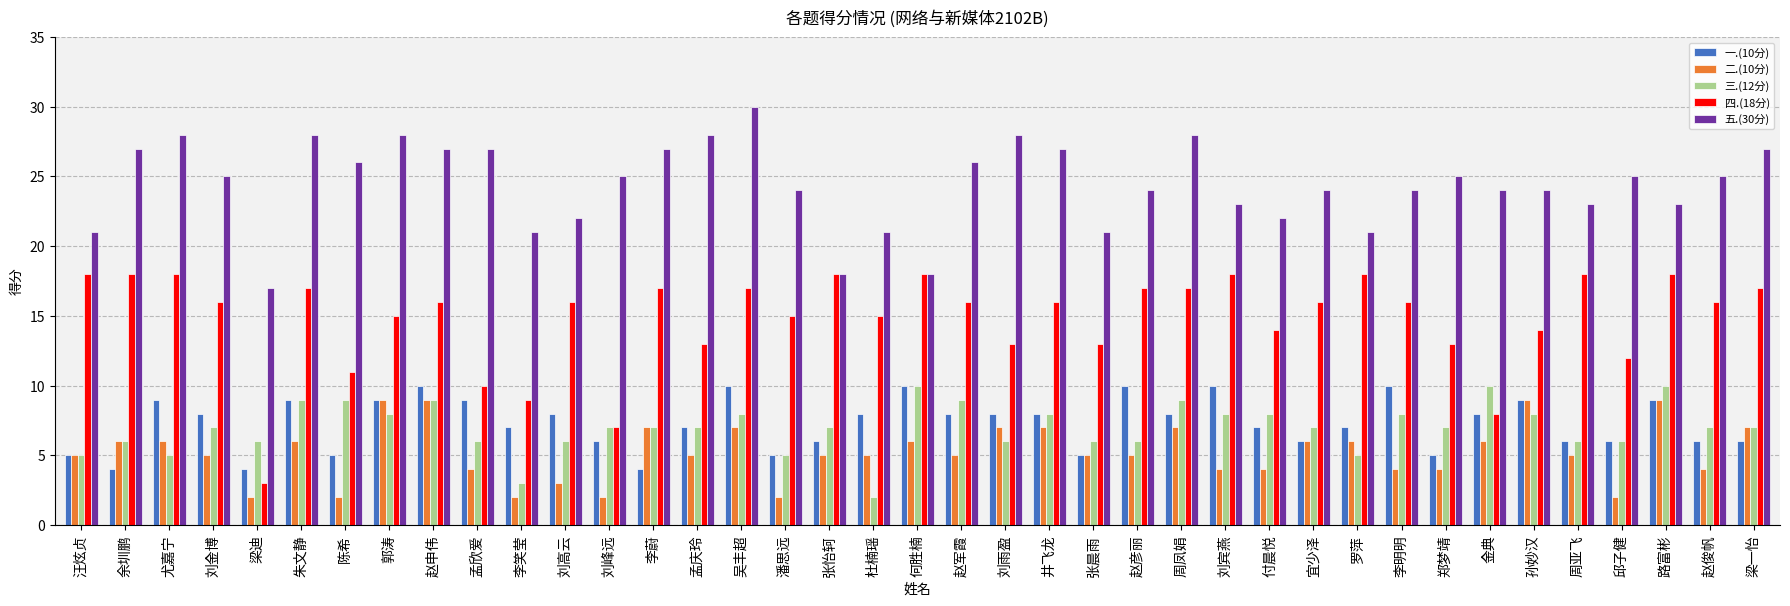

At 陈希, list the series in order from largest to smallest.

五.(30分), 四.(18分), 三.(12分), 一.(10分), 二.(10分)